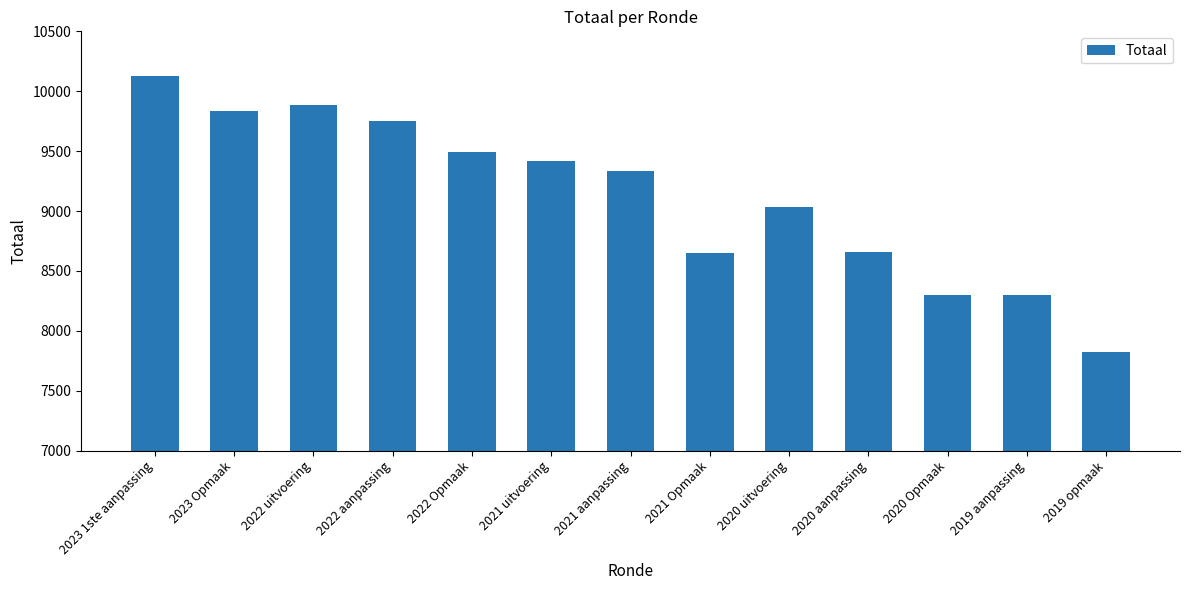

At which label is the value closest to 8977?

2020 uitvoering